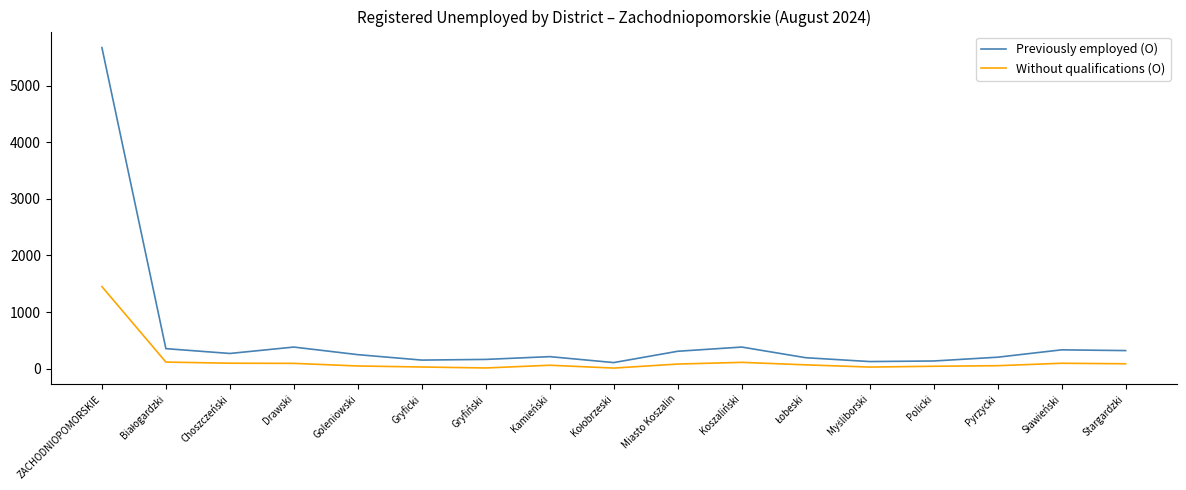

List the series in order of their overall mean, highest first.

Previously employed (O), Without qualifications (O)